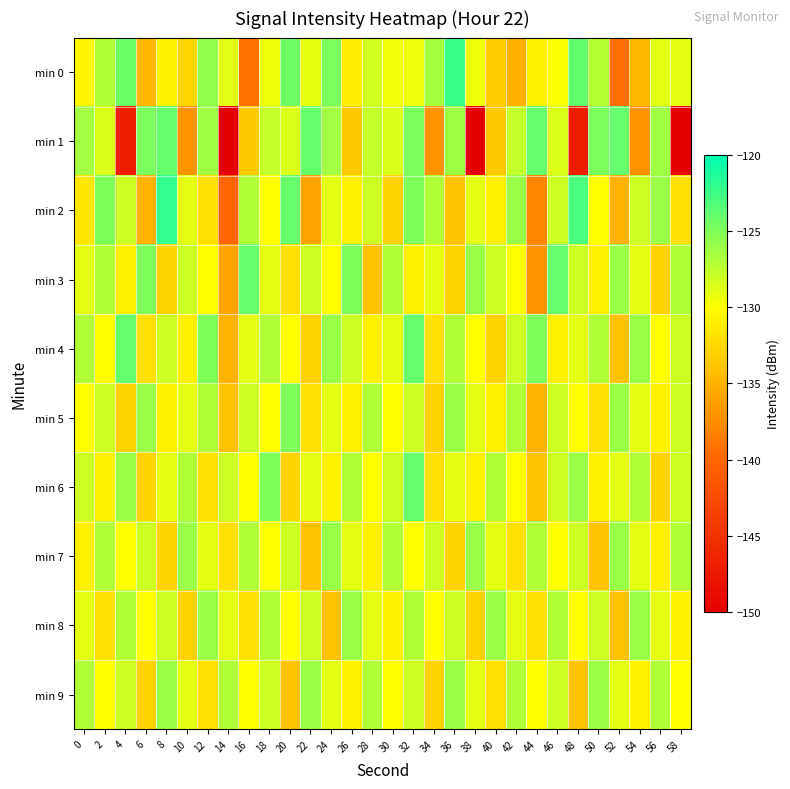

At which category is the sum across all series the highest?

32